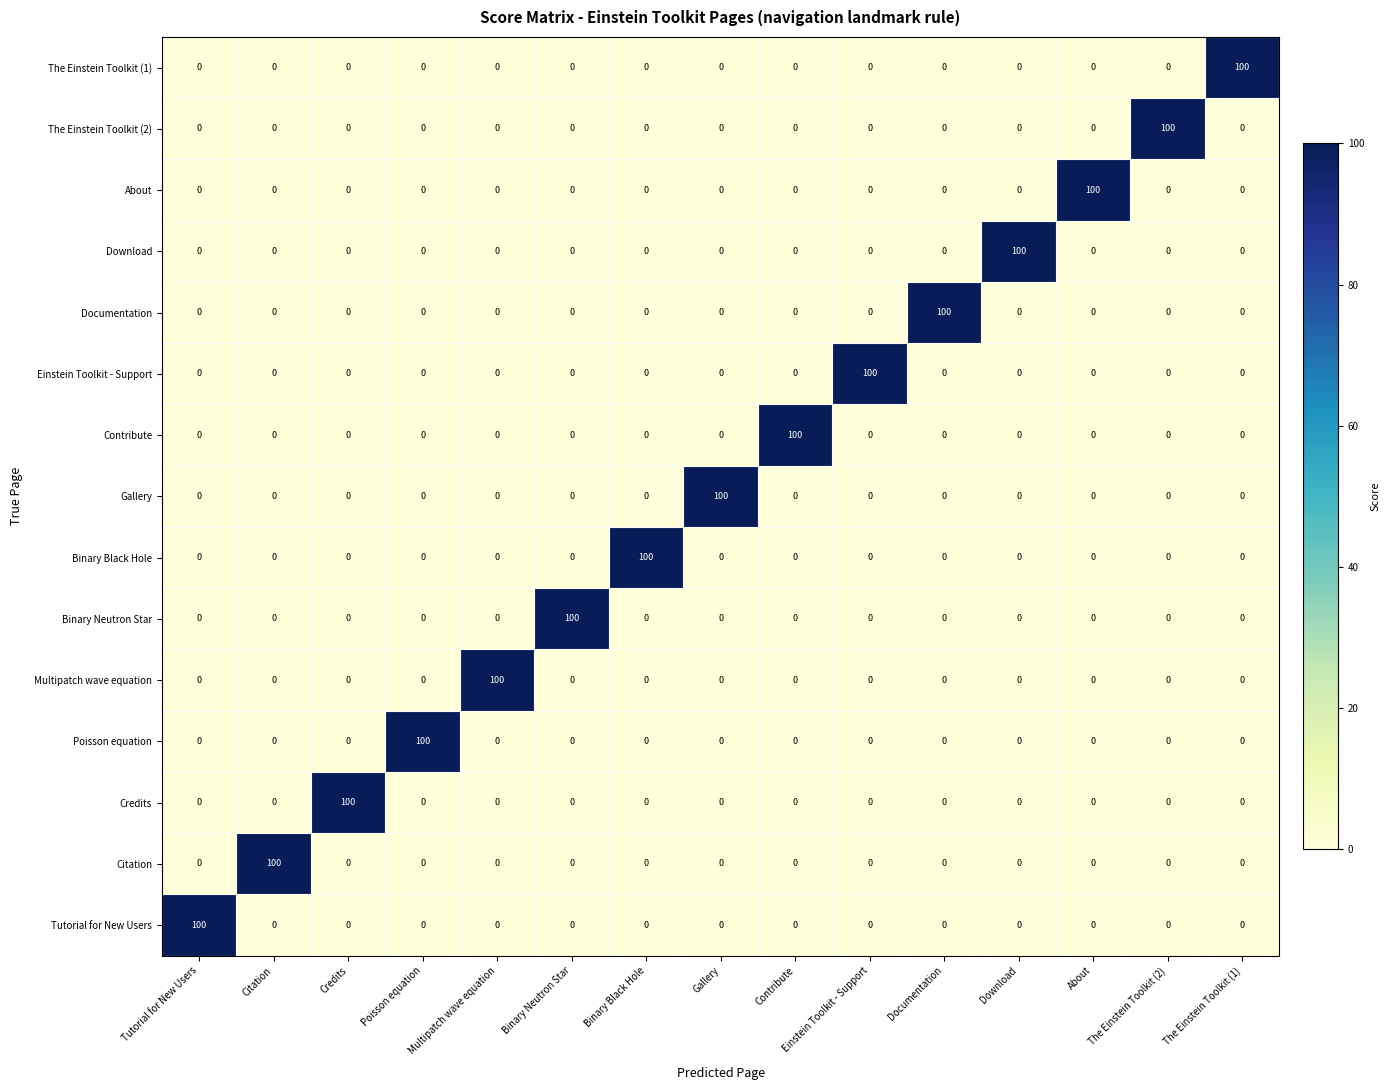

What is the total value across all series at Gallery?

100